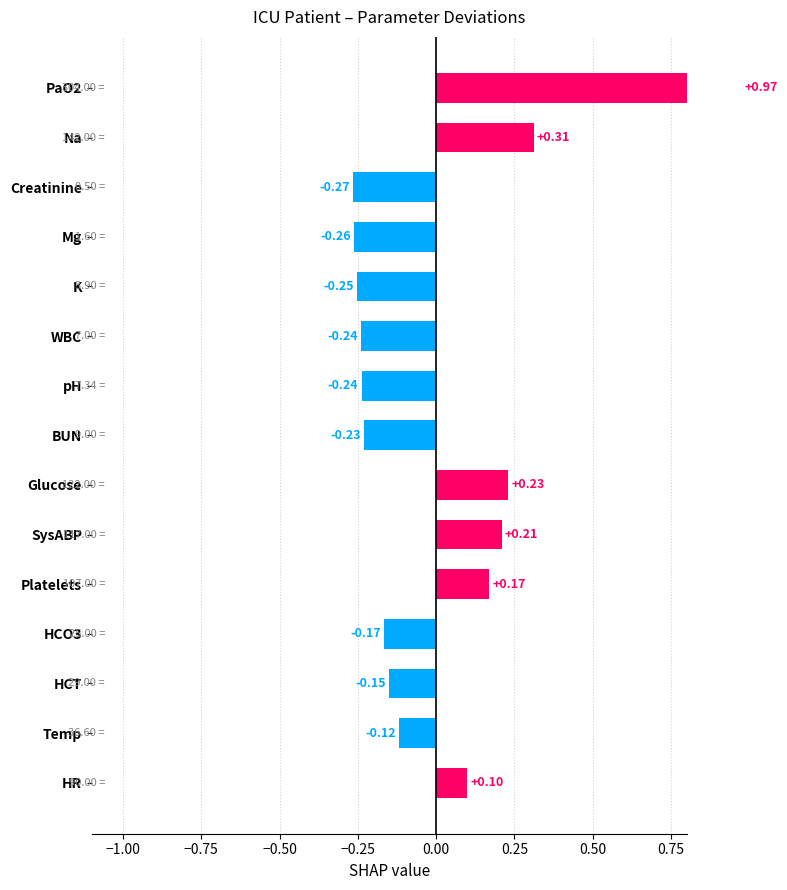

What is the maximum value shown in the chart?

1.0